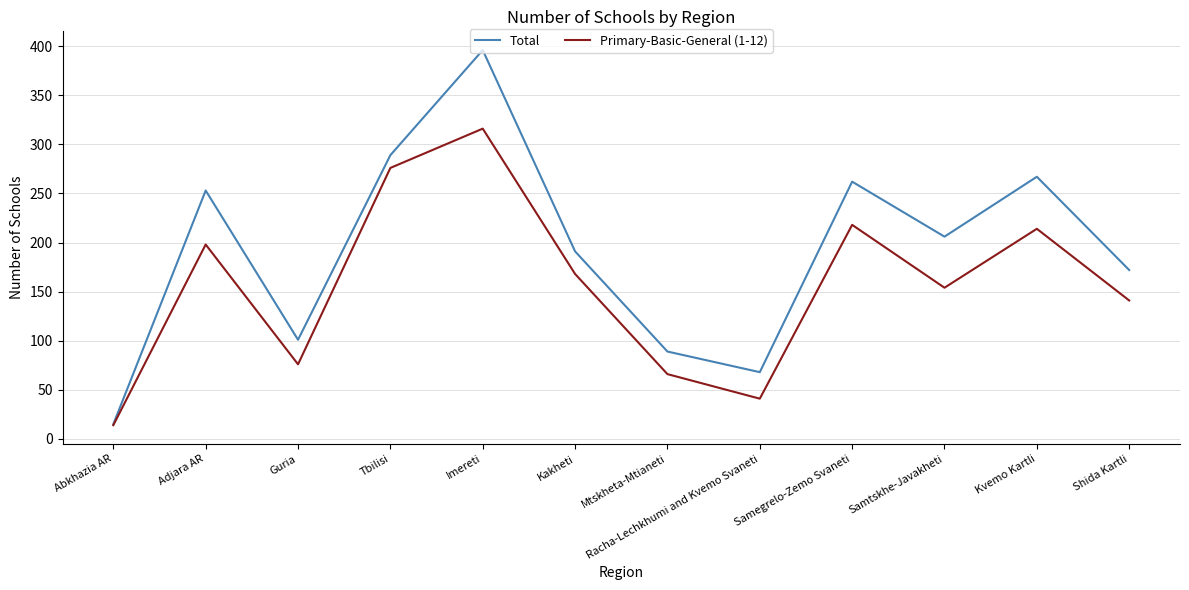

Where is Primary-Basic-General (1-12) nearest to the value 165?

Kakheti